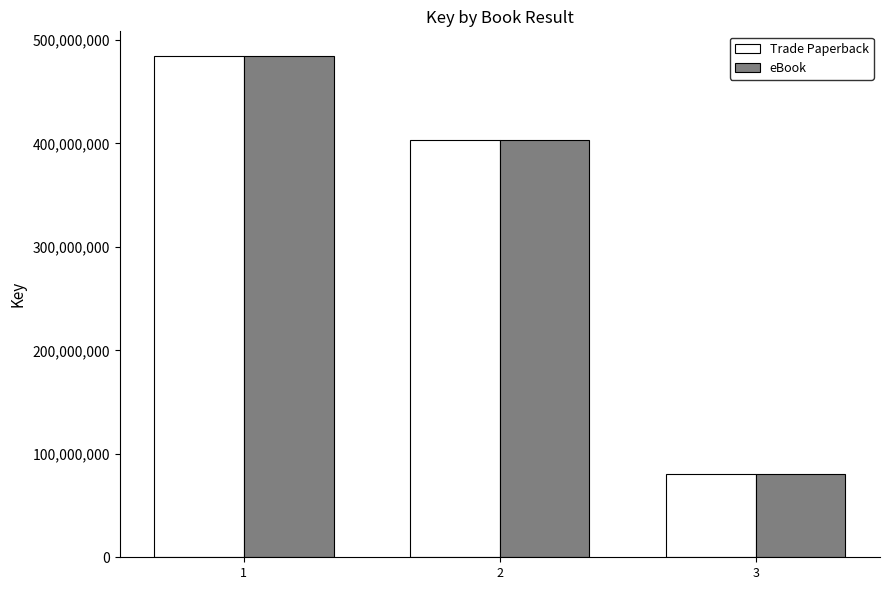

What is the difference between the maximum and second lowest values in the Trade Paperback series?

80617781